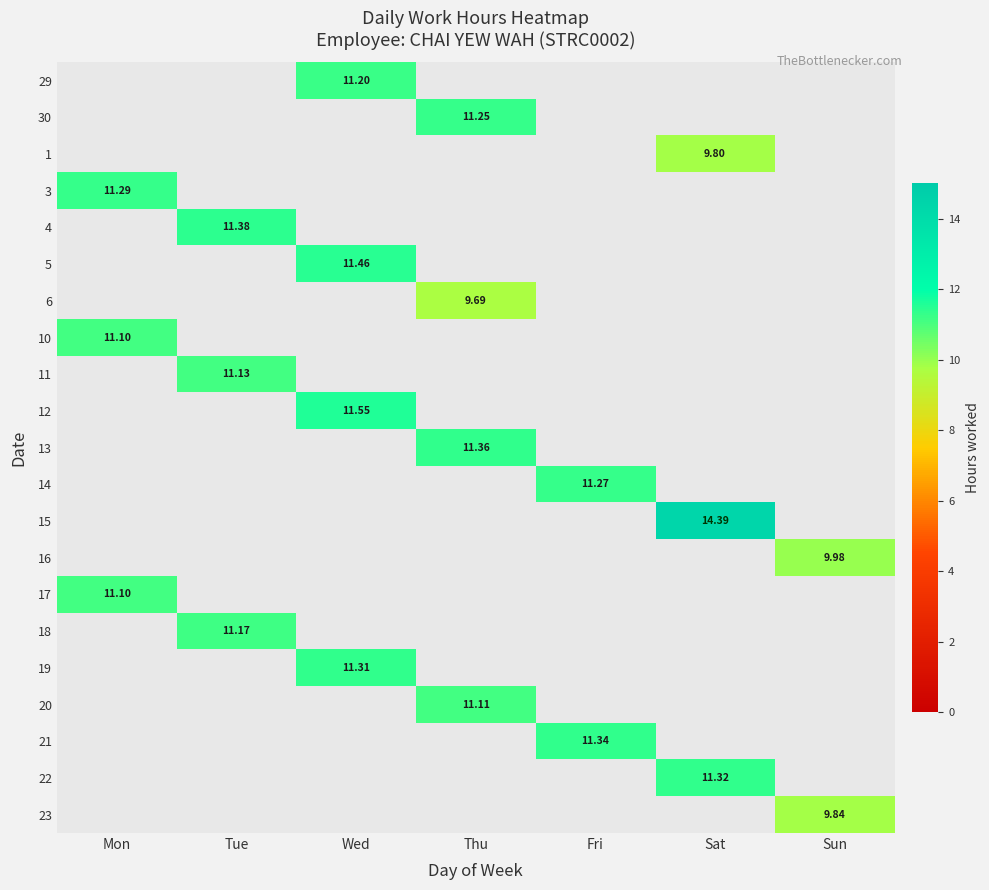

Is the value of 11 at Tue greater than the value of 4 at Tue?

No